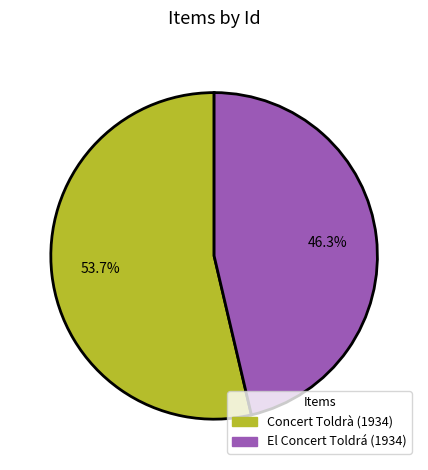

Which category has the biggest portion of the pie?

Concert Toldrà (1934)